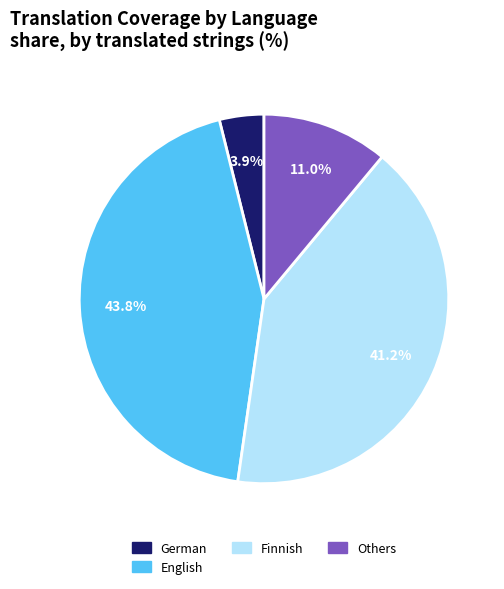

Approximately how many times larger is the value at Others compared to German?

2.8